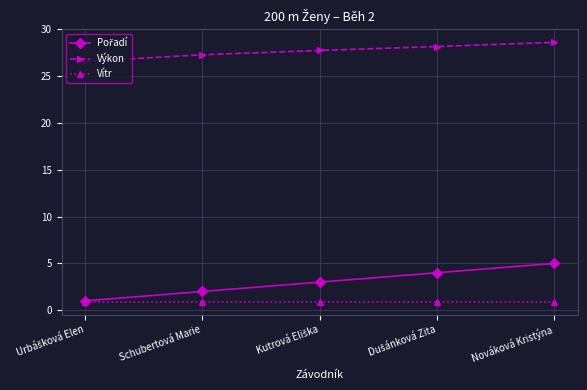

How many series are shown in this chart?

3